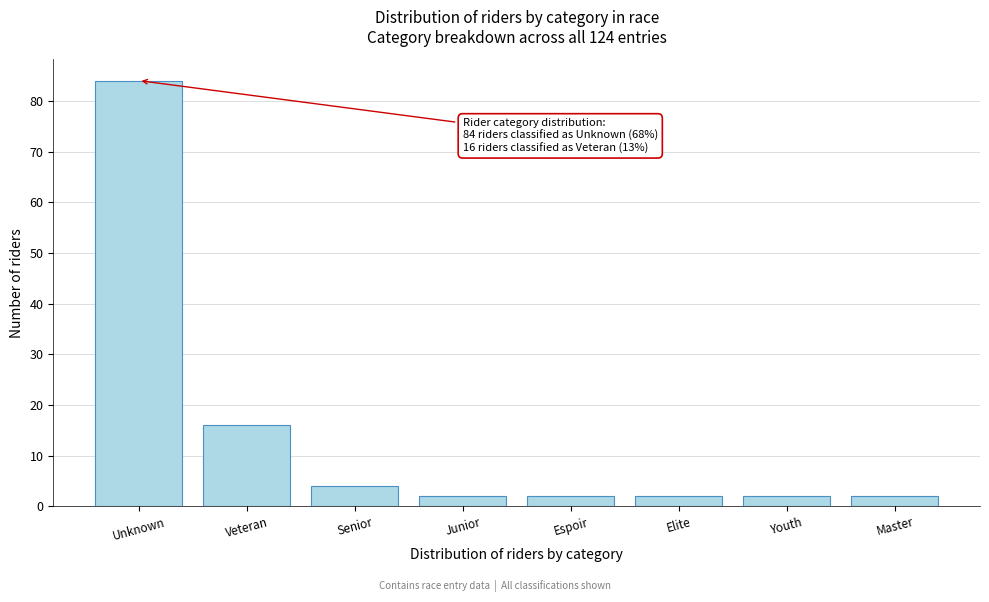

Reading left to right, list all the values displayed in this chart.

84	16	4	2	2	2	2	2